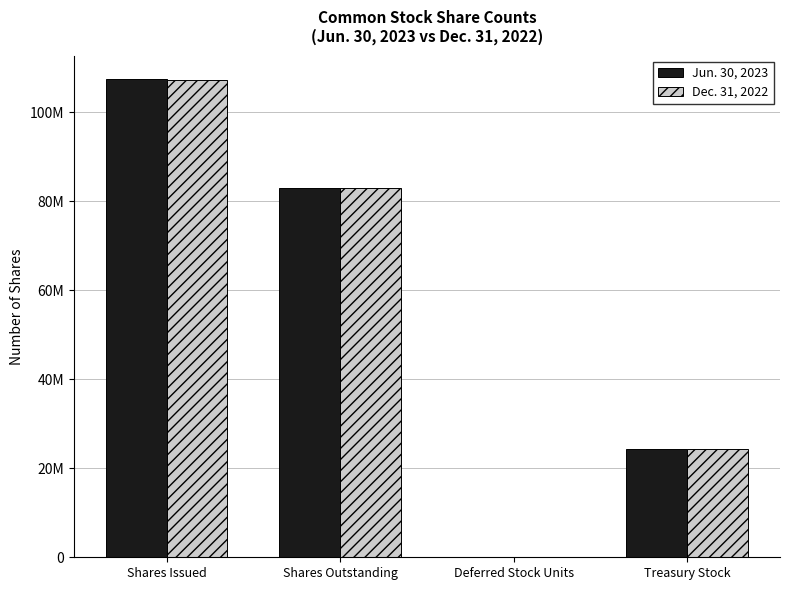

Are the bars horizontal?

No